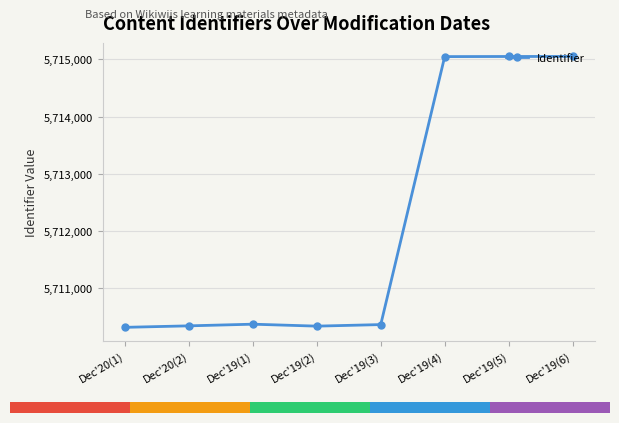

What is the difference between the second highest and second lowest values?

4709